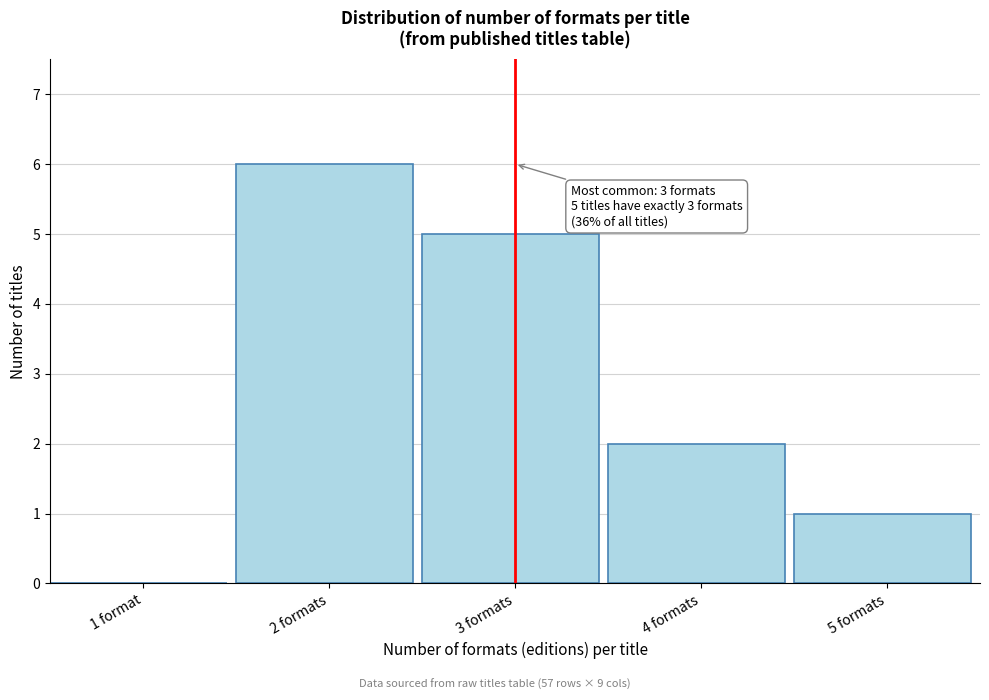

Reading left to right, extract all data points from this chart.

1 format=0	2 formats=6	3 formats=5	4 formats=2	5 formats=1